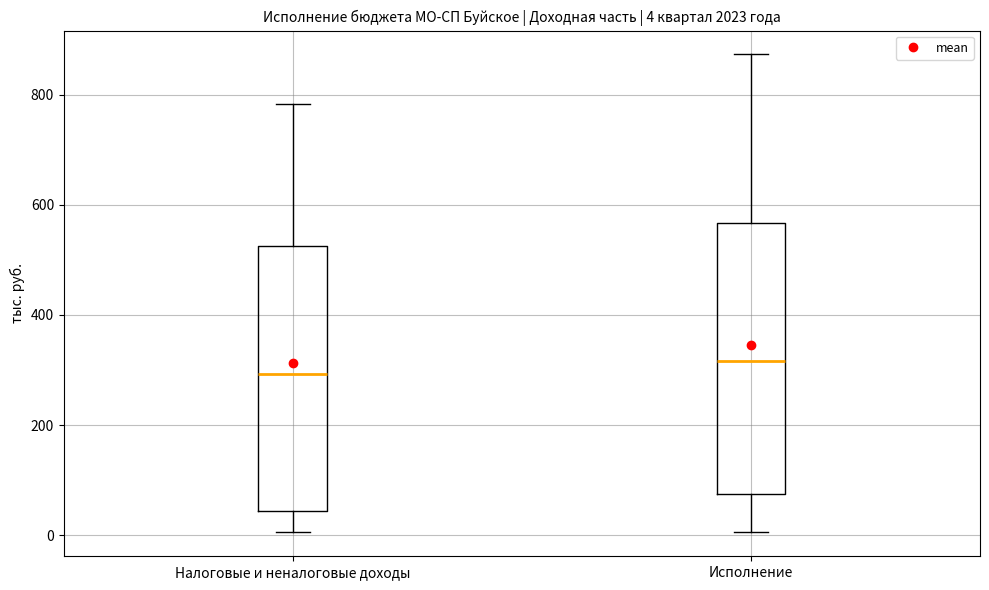

Which box has the highest median line?

Исполнение